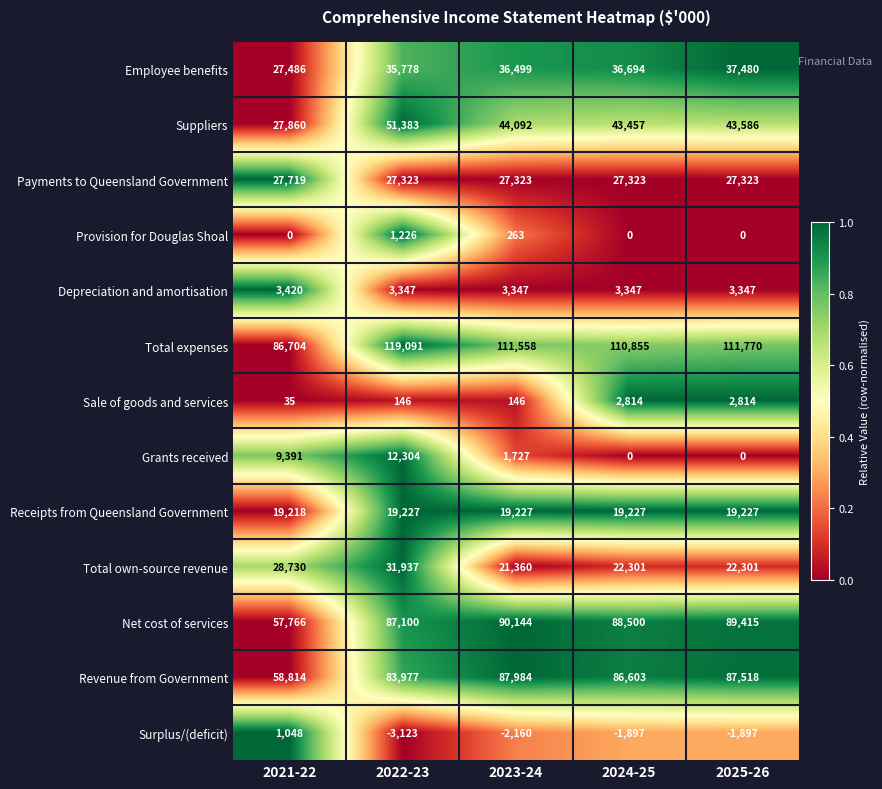

What is the difference between the maximum and minimum values in the Total own-source revenue series?

10577